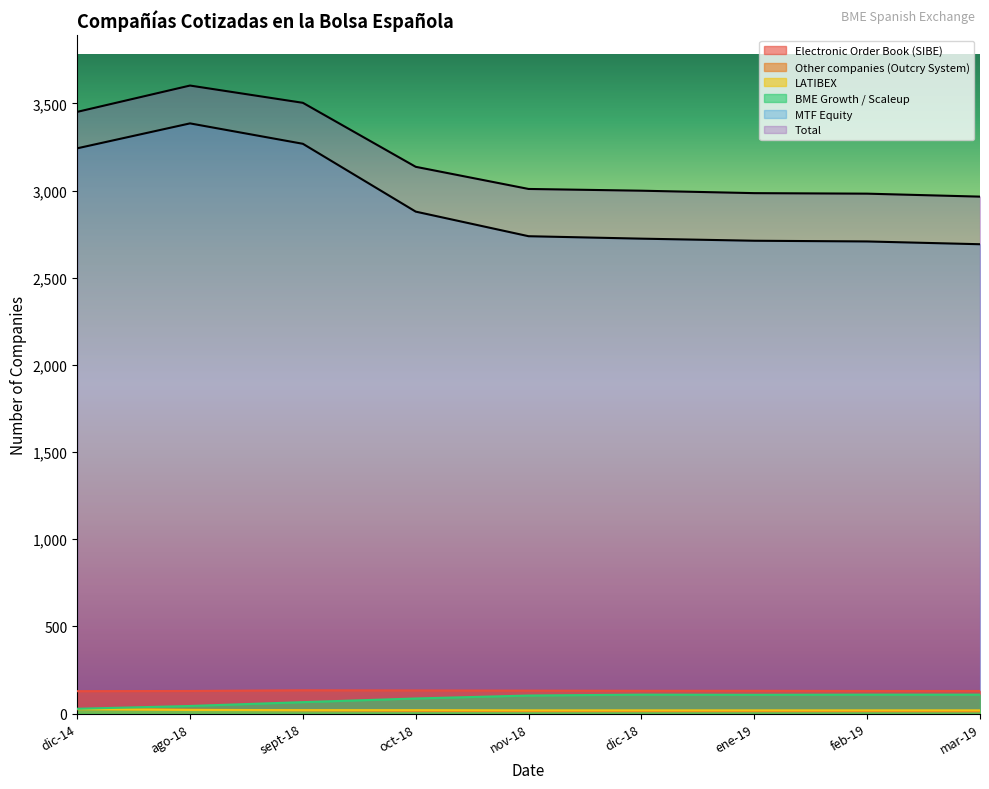

Is the value of LATIBEX at feb-19 greater than the value of BME Growth / Scaleup at sept-18?

No